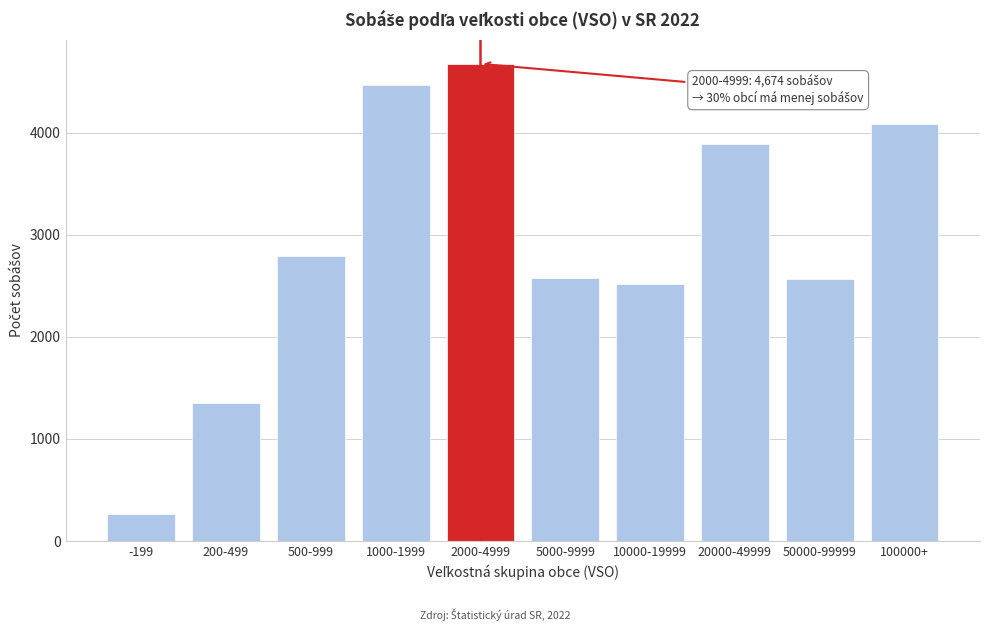

What is the greatest value displayed?

4674